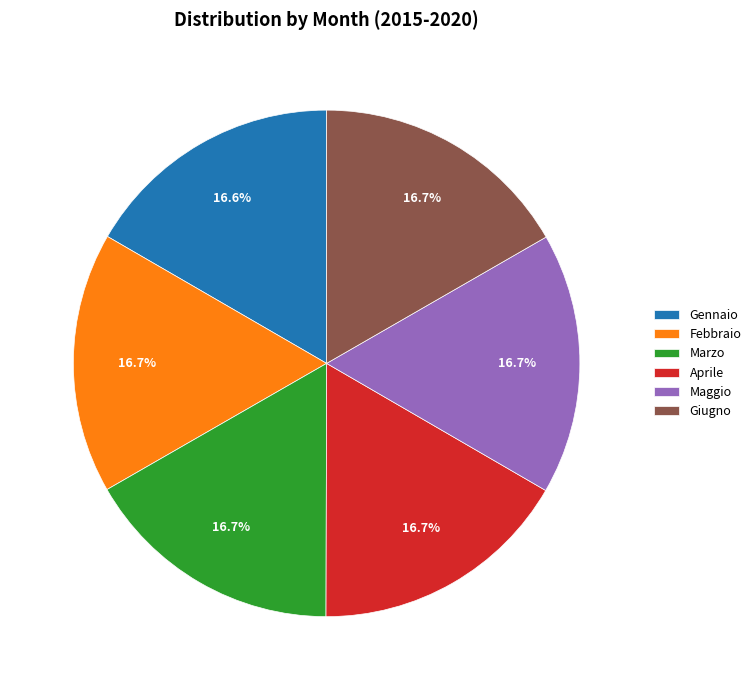

Does Febbraio account for over 50% of the chart?

No